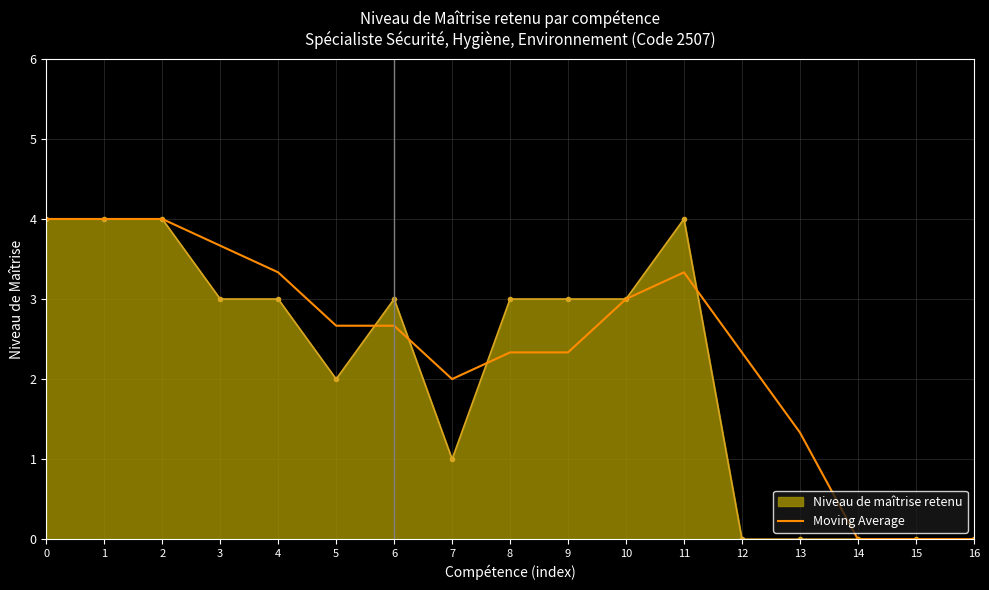

Is the value of Niveau de maîtrise retenu at 16 greater than the value of Moving Average at 2?

No